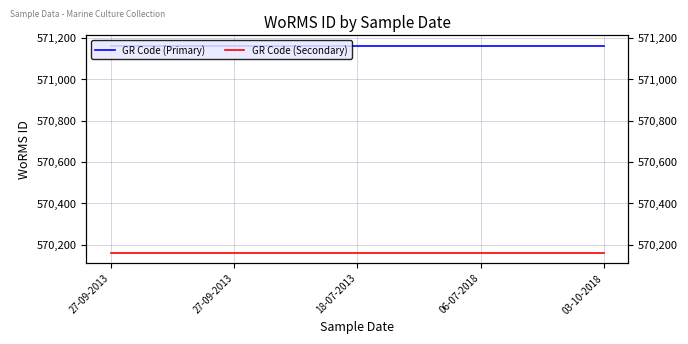

The GR Code (Secondary) series shows 570162 at 27-09-2013. True or false?

True